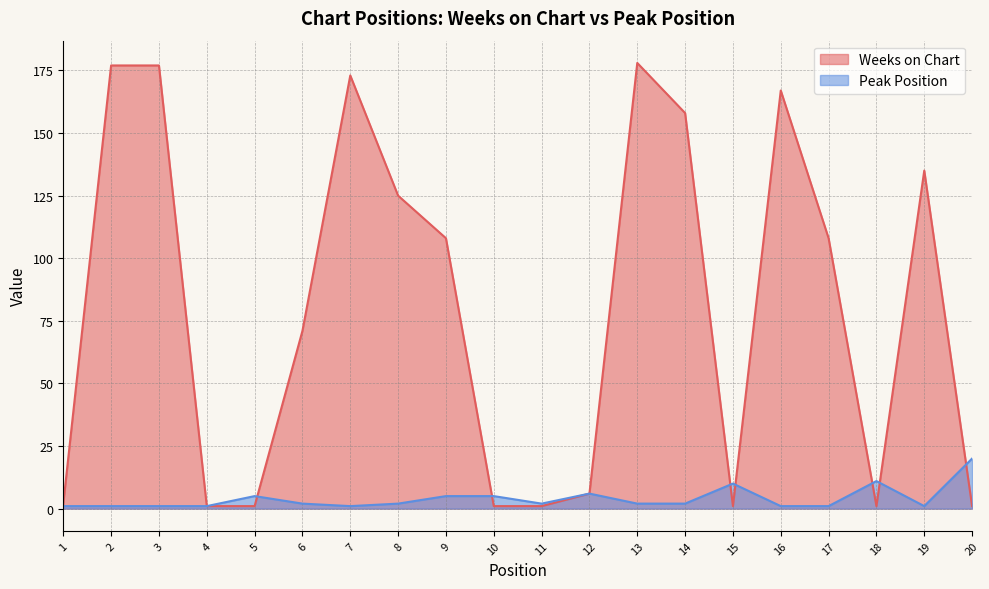

True or false: Weeks on Chart has a value of 284 at 14.

False